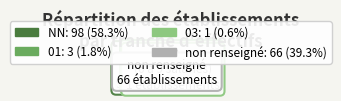

To the nearest percent, what is the average slice percentage?

25%